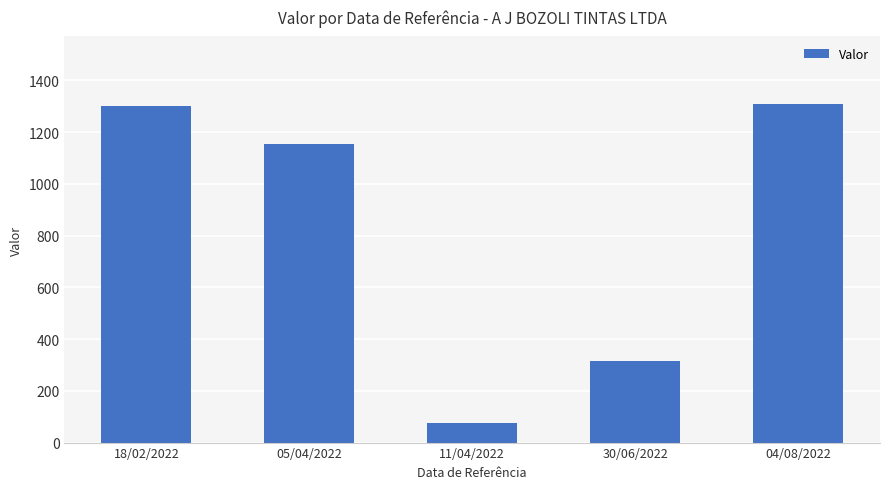

Reading left to right, what are all the values shown in this chart?

18/02/2022=1300	05/04/2022=1154	11/04/2022=75	30/06/2022=316	04/08/2022=1308